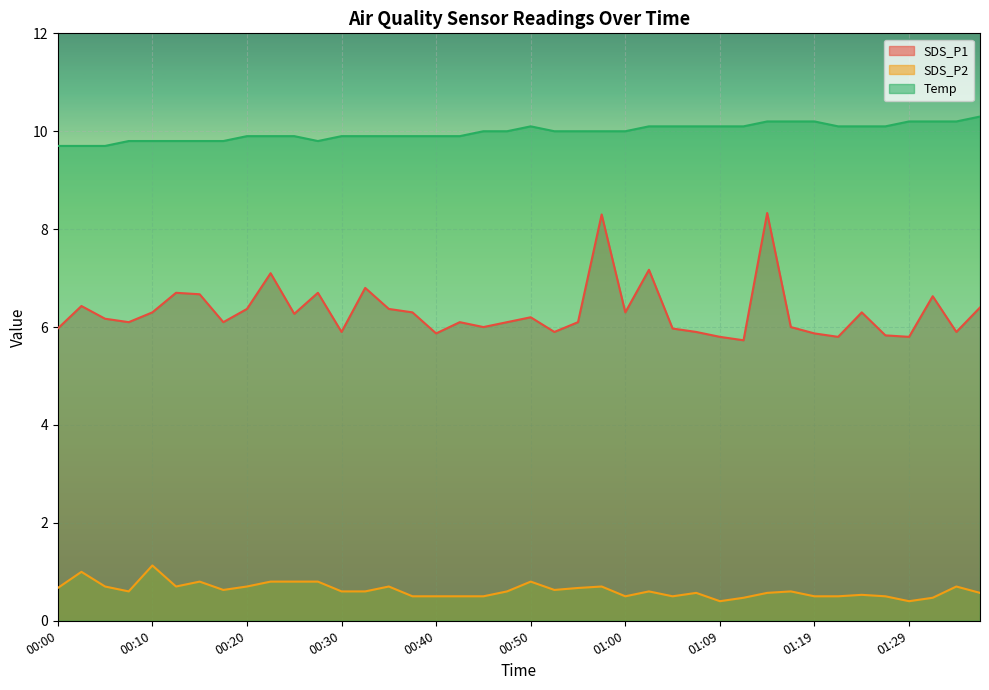

Reading left to right, transcribe all the data shown in this chart.

SDS_P1: 00:00=6.0	00:02=6.4	00:05=6.2	00:07=6.1	00:10=6.3	00:12=6.7	00:15=6.7	00:17=6.1	00:20=6.4	00:22=7.1	00:25=6.3	00:27=6.7	00:30=5.9	00:32=6.8	00:35=6.4	00:37=6.3	00:40=5.9	00:42=6.1	00:45=6.0	00:47=6.1	00:50=6.2	00:52=5.9	00:55=6.1	00:57=8.3	01:00=6.3	01:02=7.2	01:04=6.0	01:07=5.9	01:09=5.8	01:12=5.7	01:14=8.3	01:17=6.0	01:19=5.9	01:22=5.8	01:24=6.3	01:27=5.8	01:29=5.8	01:32=6.6	01:34=5.9	01:37=6.4
SDS_P2: 00:00=0.7	00:02=1.0	00:05=0.7	00:07=0.6	00:10=1.1	00:12=0.7	00:15=0.8	00:17=0.6	00:20=0.7	00:22=0.8	00:25=0.8	00:27=0.8	00:30=0.6	00:32=0.6	00:35=0.7	00:37=0.5	00:40=0.5	00:42=0.5	00:45=0.5	00:47=0.6	00:50=0.8	00:52=0.6	00:55=0.7	00:57=0.7	01:00=0.5	01:02=0.6	01:04=0.5	01:07=0.6	01:09=0.4	01:12=0.5	01:14=0.6	01:17=0.6	01:19=0.5	01:22=0.5	01:24=0.5	01:27=0.5	01:29=0.4	01:32=0.5	01:34=0.7	01:37=0.6
Temp: 00:00=9.7	00:02=9.7	00:05=9.7	00:07=9.8	00:10=9.8	00:12=9.8	00:15=9.8	00:17=9.8	00:20=9.9	00:22=9.9	00:25=9.9	00:27=9.8	00:30=9.9	00:32=9.9	00:35=9.9	00:37=9.9	00:40=9.9	00:42=9.9	00:45=10.0	00:47=10.0	00:50=10.1	00:52=10.0	00:55=10.0	00:57=10.0	01:00=10.0	01:02=10.1	01:04=10.1	01:07=10.1	01:09=10.1	01:12=10.1	01:14=10.2	01:17=10.2	01:19=10.2	01:22=10.1	01:24=10.1	01:27=10.1	01:29=10.2	01:32=10.2	01:34=10.2	01:37=10.3